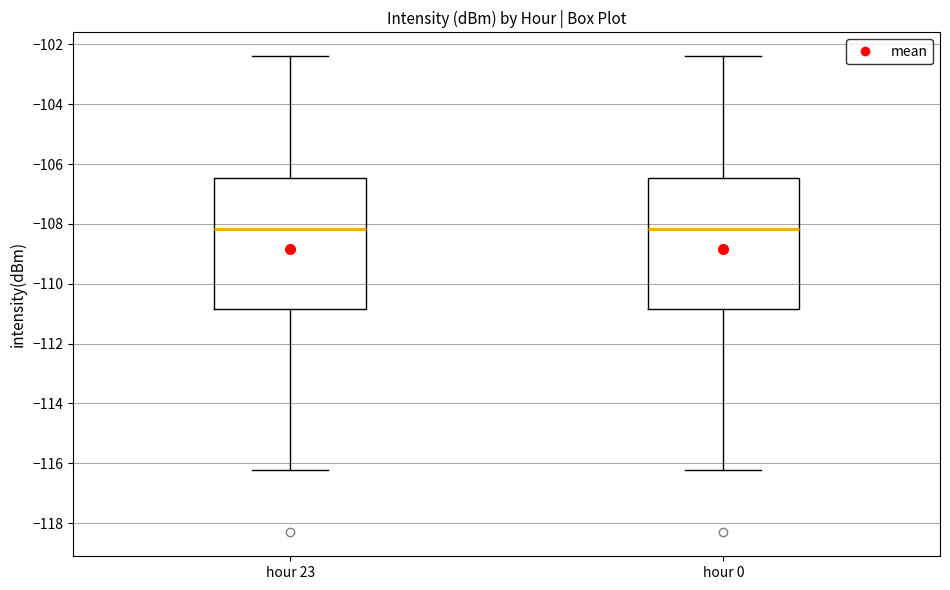

Reading left to right, transcribe this box plot: for each box, give where its median line is, the range the box spans, and where its two whiskers end, as read against the y-axis. The values are not printed on the chart, so give them approximately, as read against the axis.

hour 23: median -108.2, box -110.8 to -106.4, whiskers -116.2 to -102.4
hour 0: median -108.2, box -110.8 to -106.4, whiskers -116.2 to -102.4